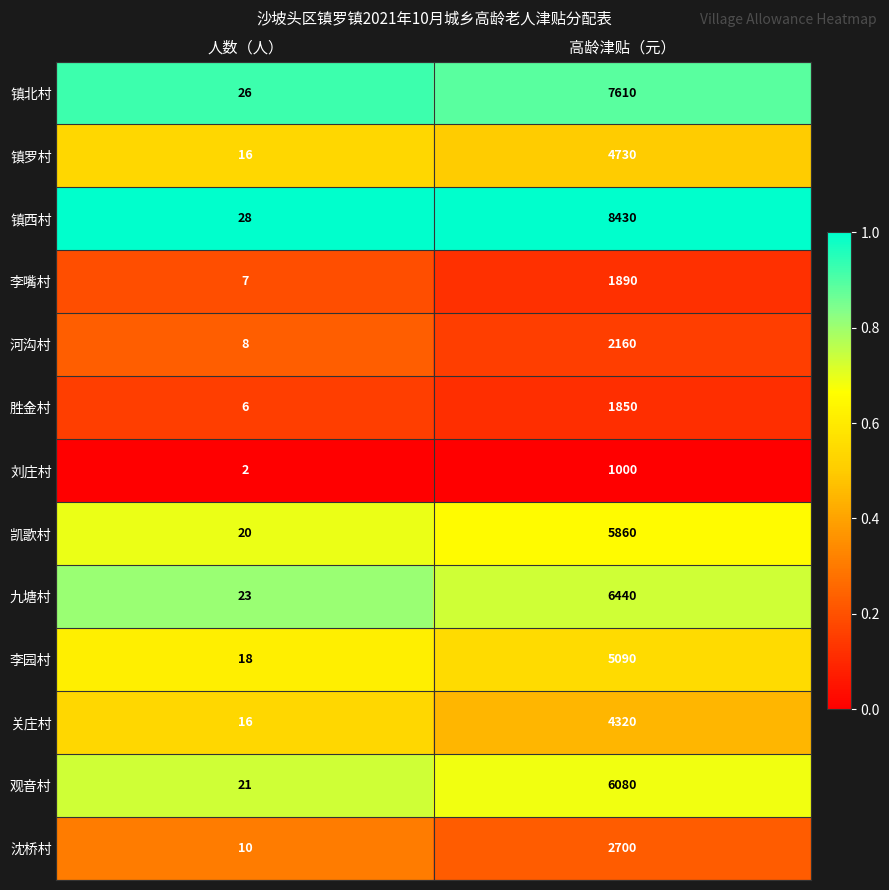

What is the difference between the highest and lowest values at 高龄津贴（元）?

7430